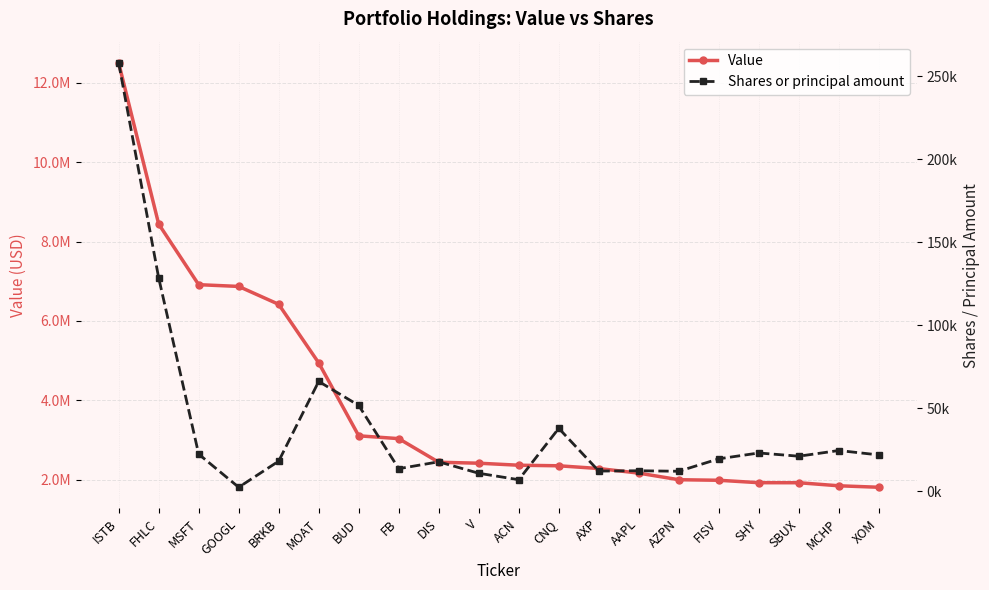

What is the difference between the maximum and second lowest values in the Shares or principal amount series?

250956